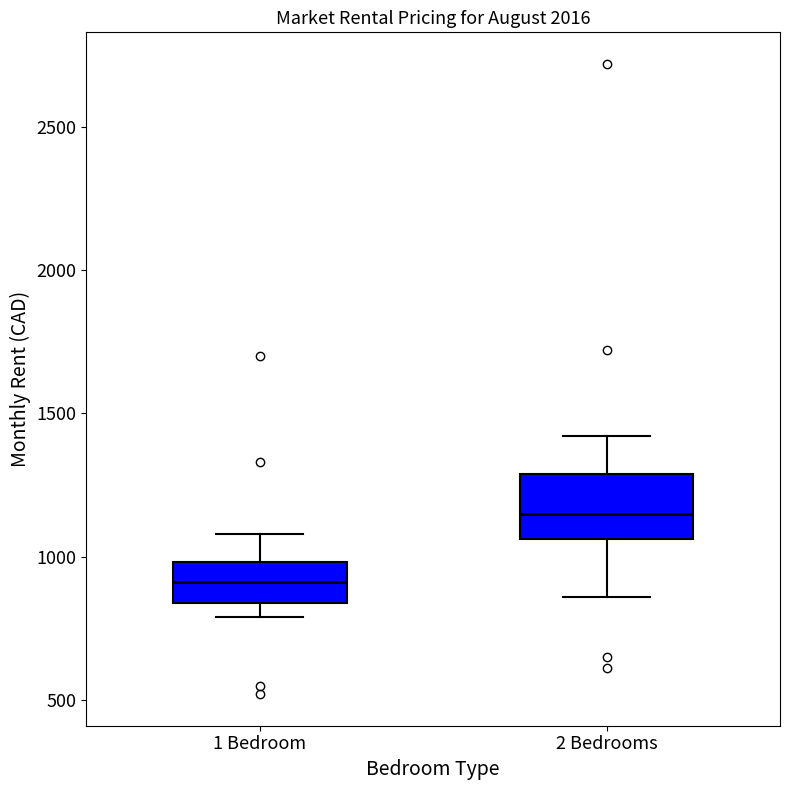

Which box is the tallest, from its lower edge to its upper edge?

2 Bedrooms